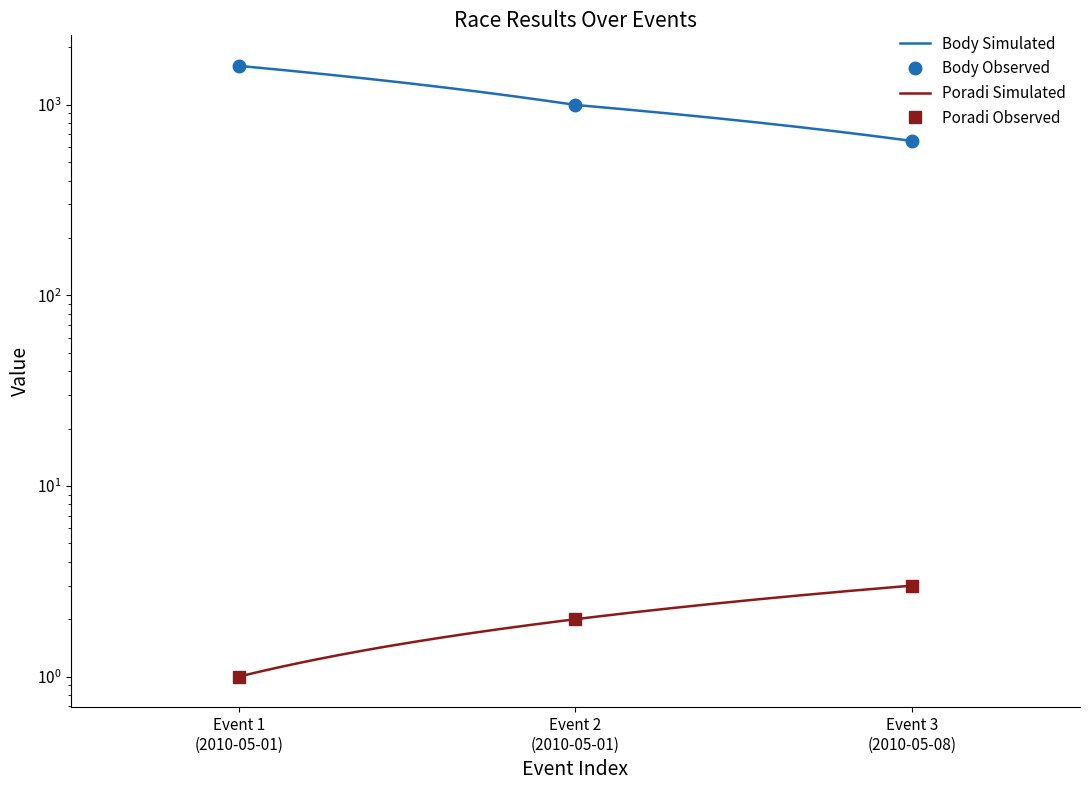

Which series changed the most between Event 1 (2010-05-01) and Event 3 (2010-05-08)?

Body